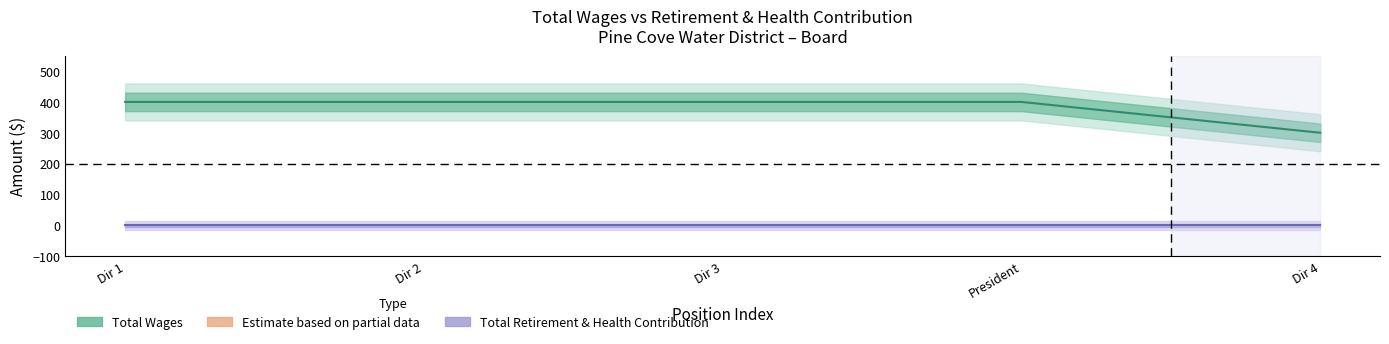

True or false: Total Wages (Estimate) and Total Retirement & Health Contribution (Forecast) cross at least once.

False